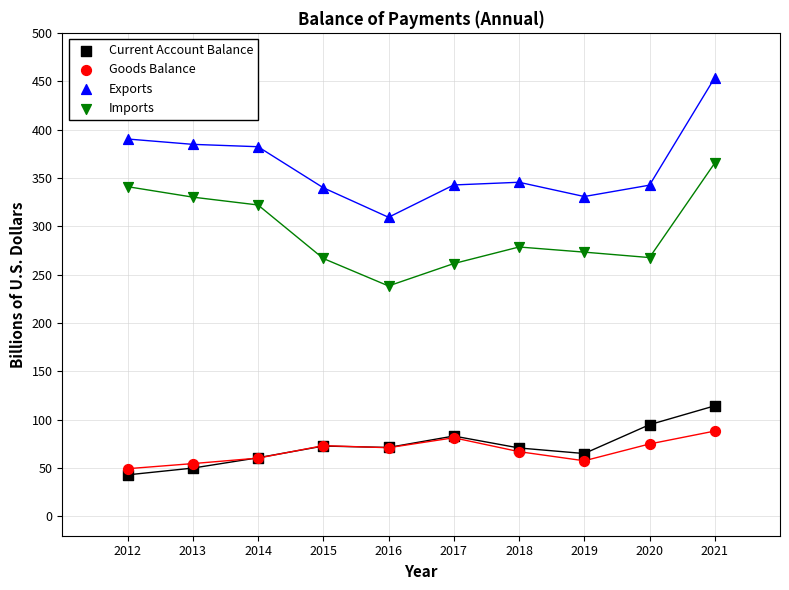

What are all the series names shown in the legend?

Current Account Balance, Goods Balance, Exports, Imports